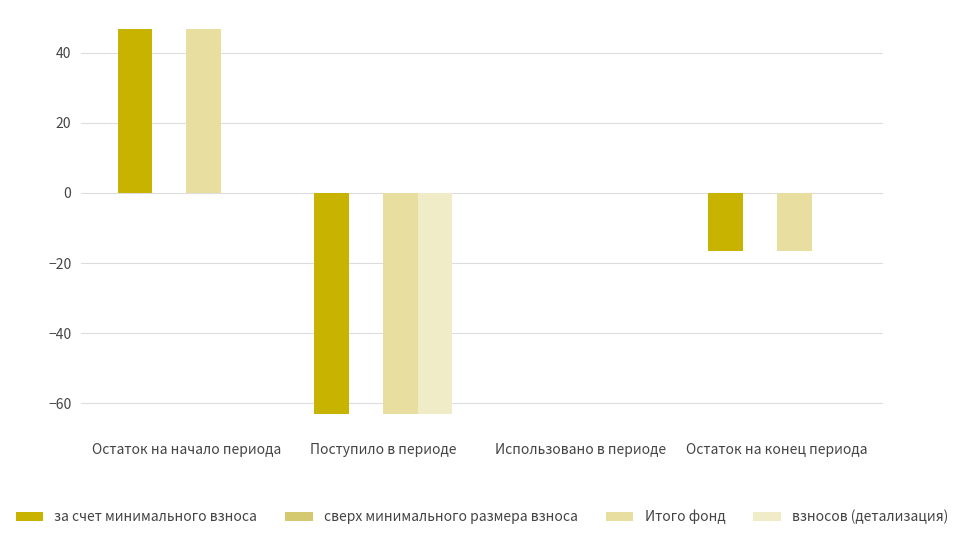

Is the value of за счет минимального взноса at Остаток на конец периода greater than the value of Итого фонд at Остаток на начало периода?

No